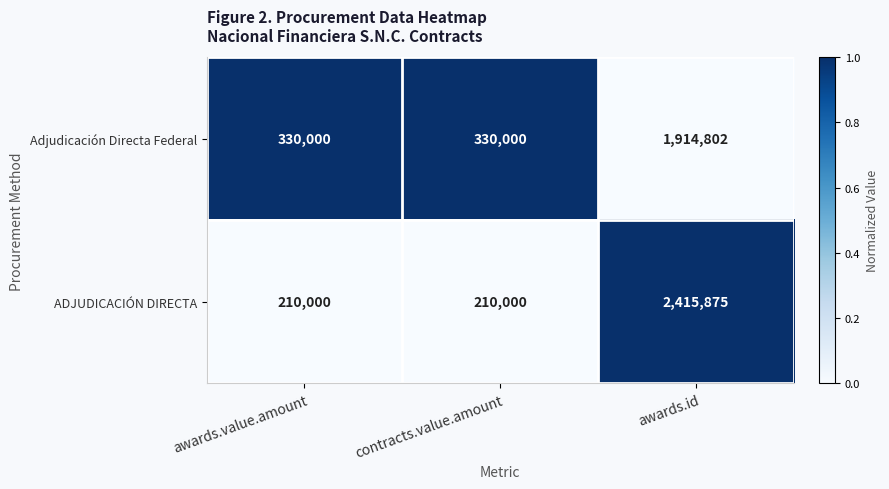

At which category is the sum across all series the highest?

awards.id